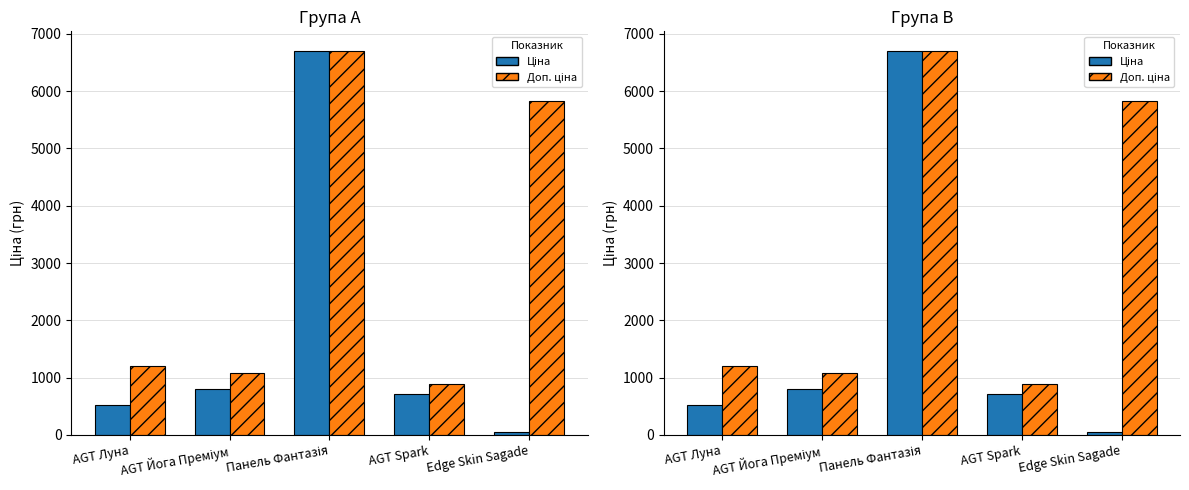

At which category is the sum across all series the highest?

Панель Фантазія